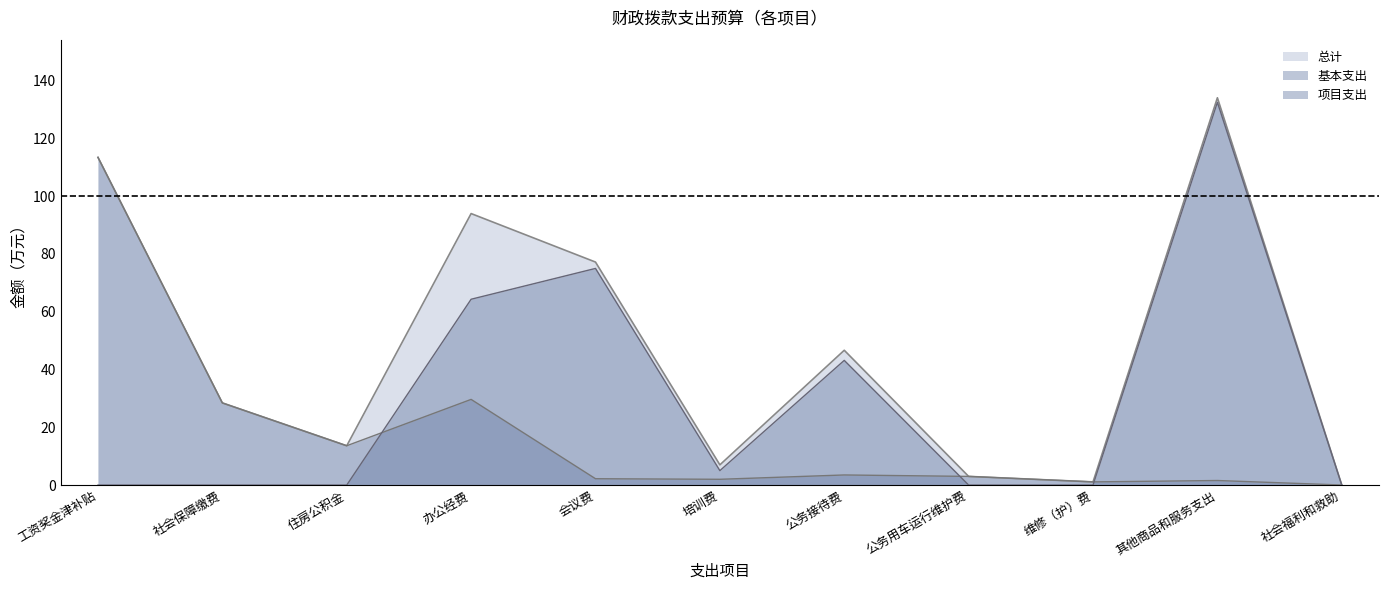

Reading left to right, transcribe all the data shown in this chart.

总计: 113.5	28.4	13.6	94.0	77.2	7.0	46.7	3.0	1.1	134.1	0.0
基本支出: 113.5	28.4	13.6	29.7	2.2	2.0	3.5	3.0	1.1	1.6	0.0
项目支出: 0.0	0.0	0.0	64.3	75.0	5.0	43.2	0.0	0.0	132.5	0.0